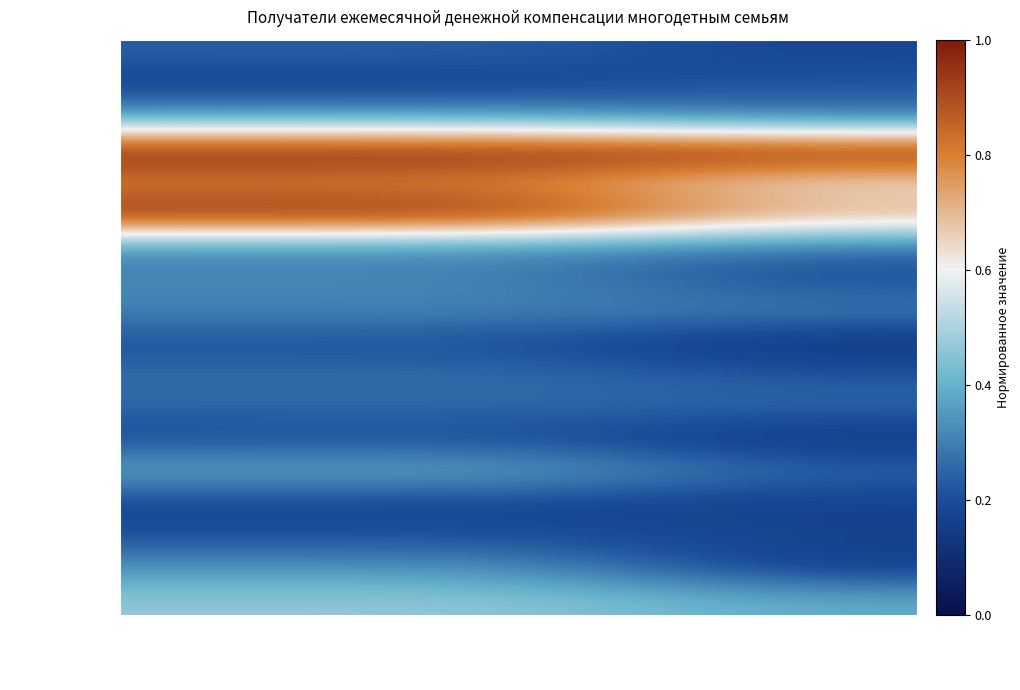

Rank the series by their maximum value, from highest to lowest.

Всеволожский, Гатчинский, Выборгский, Тосненский, Приозерский, Волховский, Тихвинский, Кингисеппский, Киришский, Кировский, Ломоносовский, Лужский, Бокситогорский, Волосовский, Лодейнопольский, Сосновый Бор, Подпорожский, Сланцевский